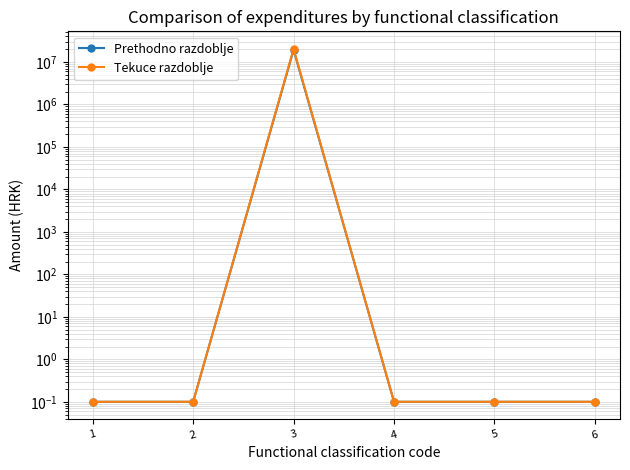

Reading right to left, list all the values displayed in this chart.

Prethodno razdoblje: 0.1	0.1	0.1	19286830.0	0.1	0.1
Tekuce razdoblje: 0.1	0.1	0.1	20264001.1	0.1	0.1